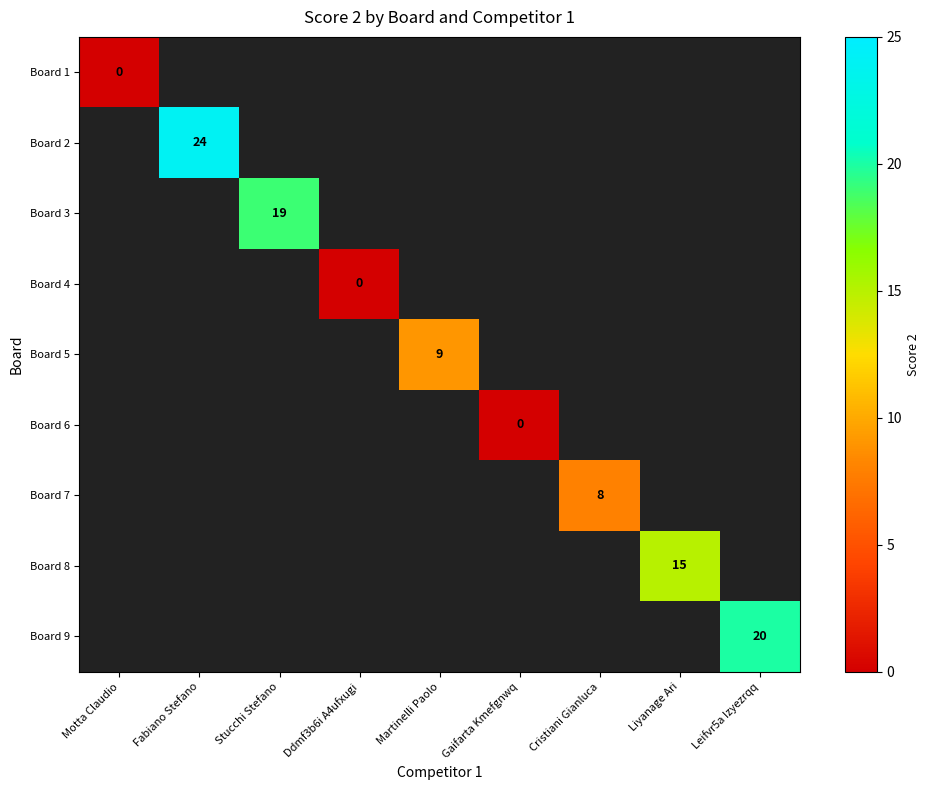

How many series are shown in this chart?

9